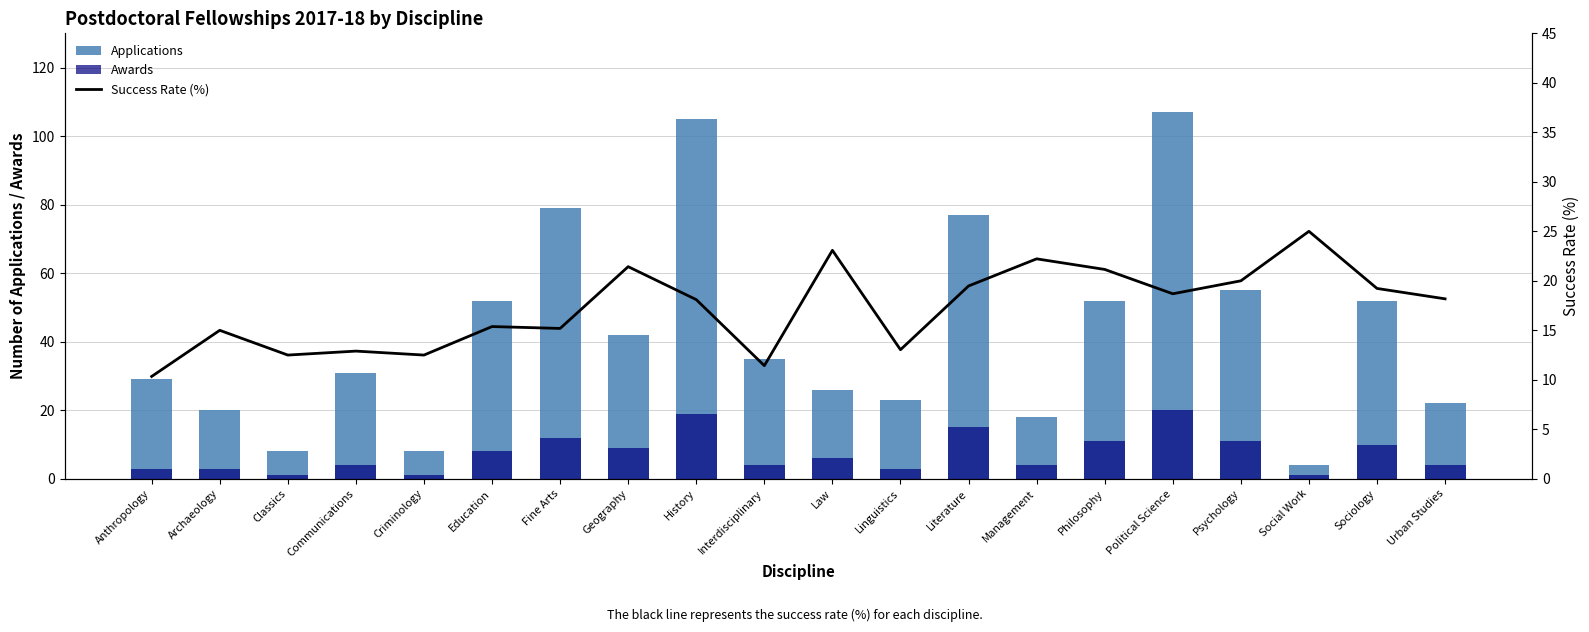

Reading left to right, extract all data points from this chart.

Applications: 29.0	20.0	8.0	31.0	8.0	52.0	79.0	42.0	105.0	35.0	26.0	23.0	77.0	18.0	52.0	107.0	55.0	4.0	52.0	22.0
Awards: 3.0	3.0	1.0	4.0	1.0	8.0	12.0	9.0	19.0	4.0	6.0	3.0	15.0	4.0	11.0	20.0	11.0	1.0	10.0	4.0
Success Rate (%): 10.3	15.0	12.5	12.9	12.5	15.4	15.2	21.4	18.1	11.4	23.1	13.0	19.5	22.2	21.1	18.7	20.0	25.0	19.2	18.2